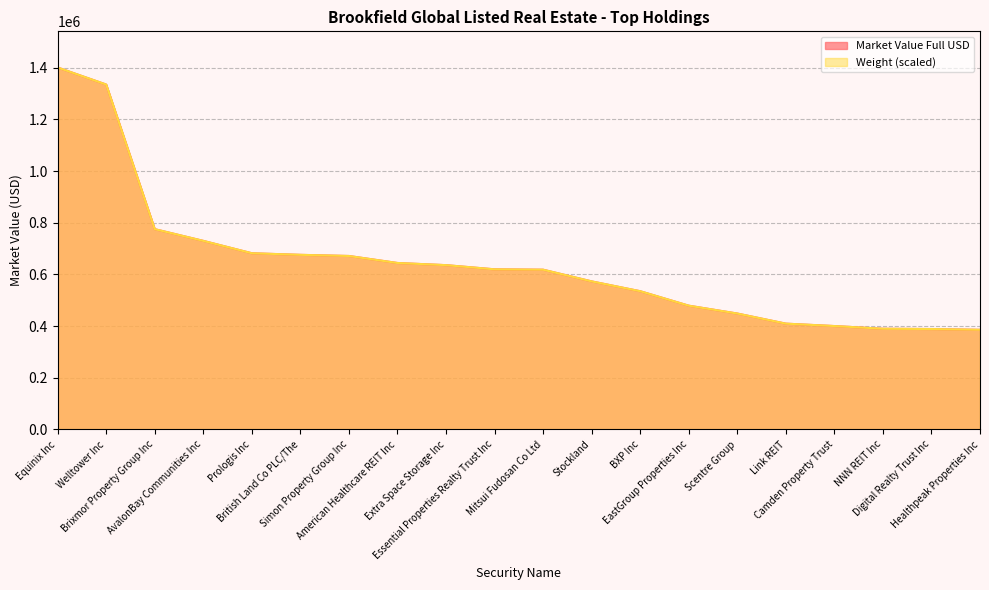

What is the total value across all series at Camden Property Trust?

800581.0